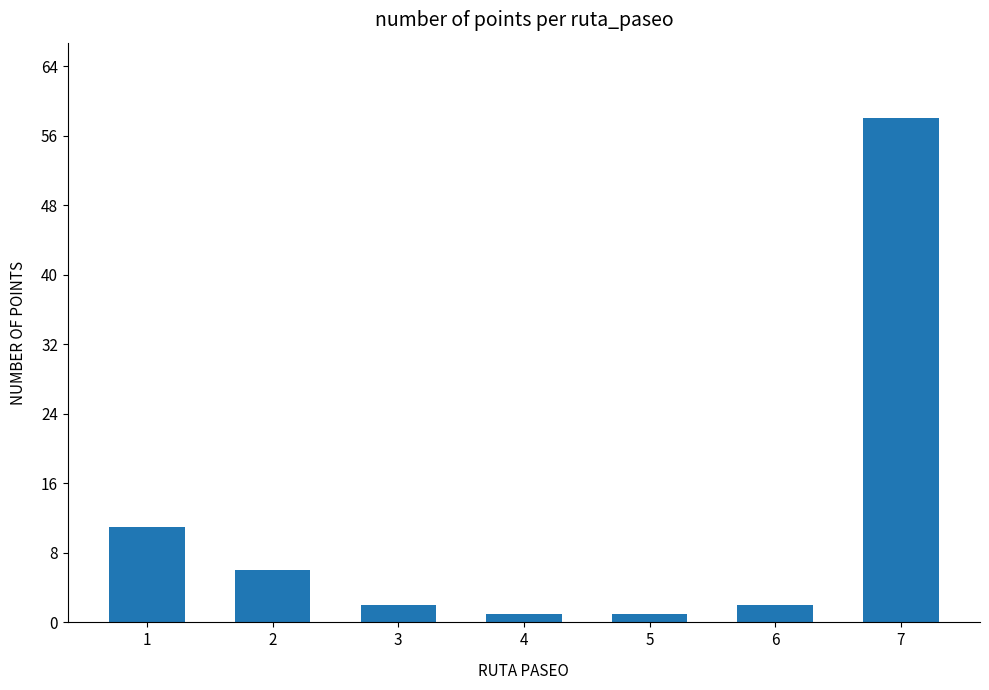

What is the average value?

12